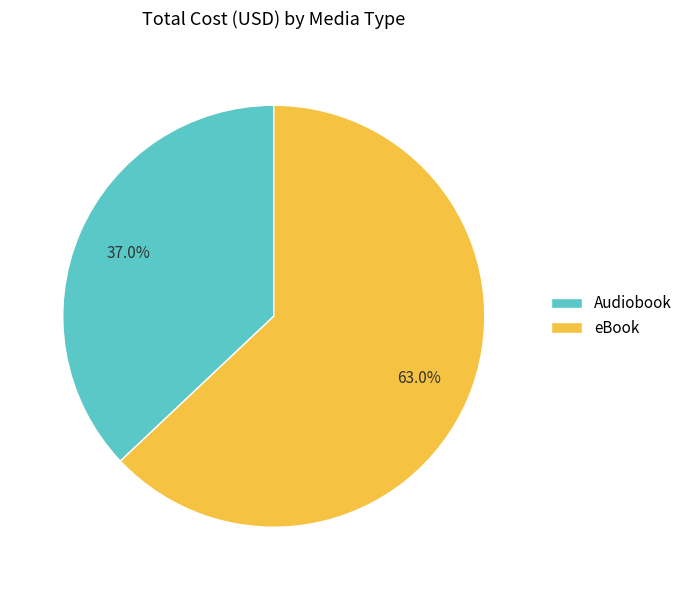

Is Audiobook the majority of the pie?

No